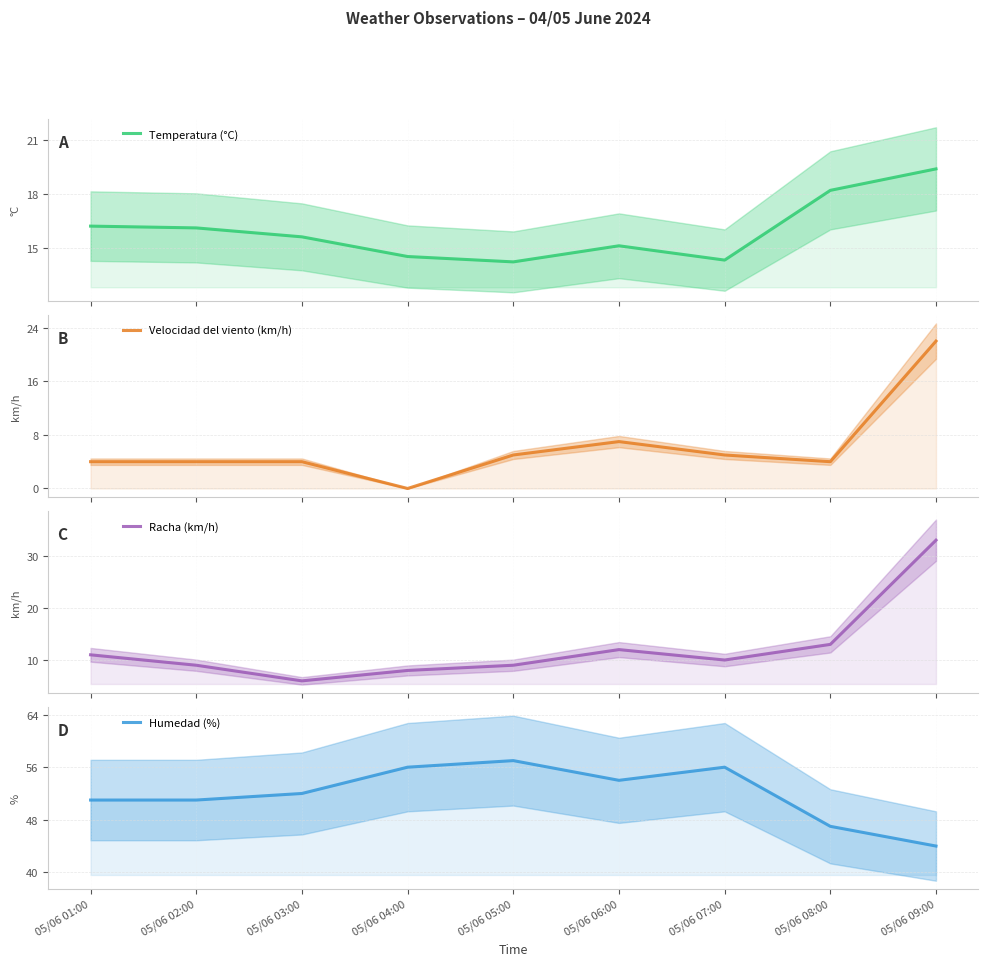

True or false: Velocidad del viento (km/h) has more than 0 interior local peaks.

True